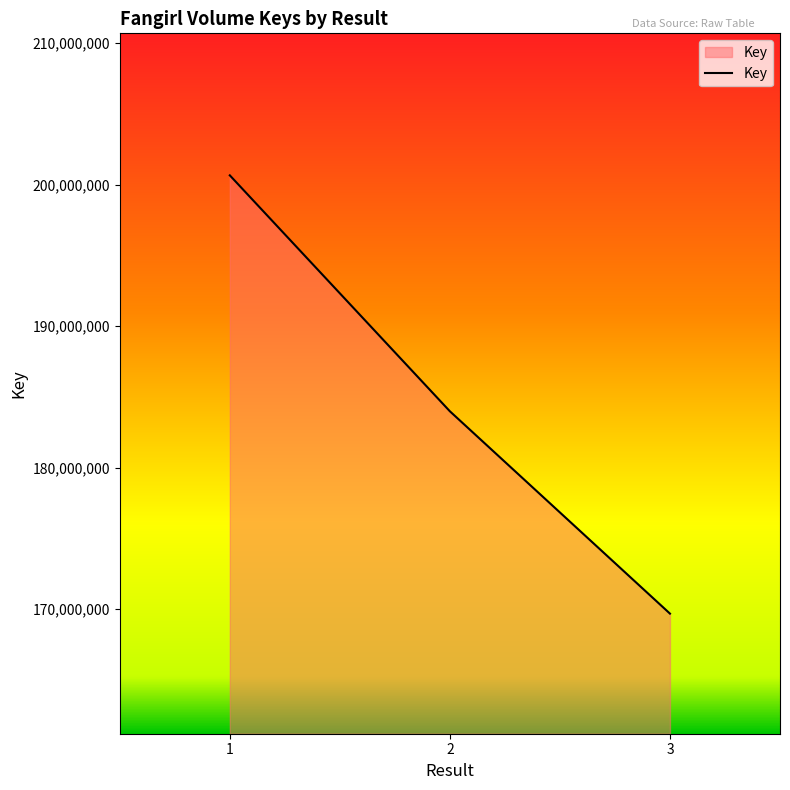

What is the sum of the values at 1 and 3?

370346793